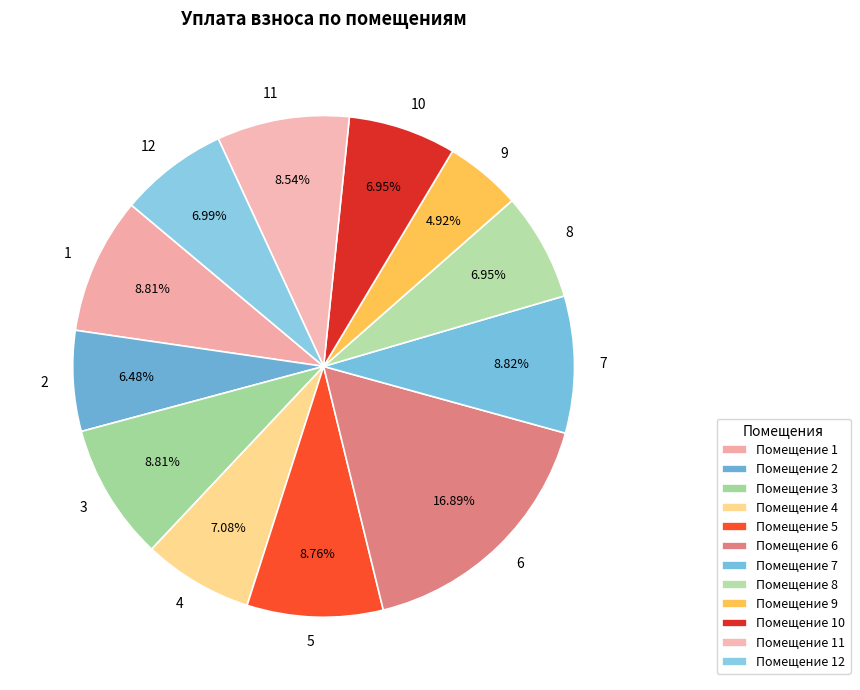

Which slice is the smallest?

9